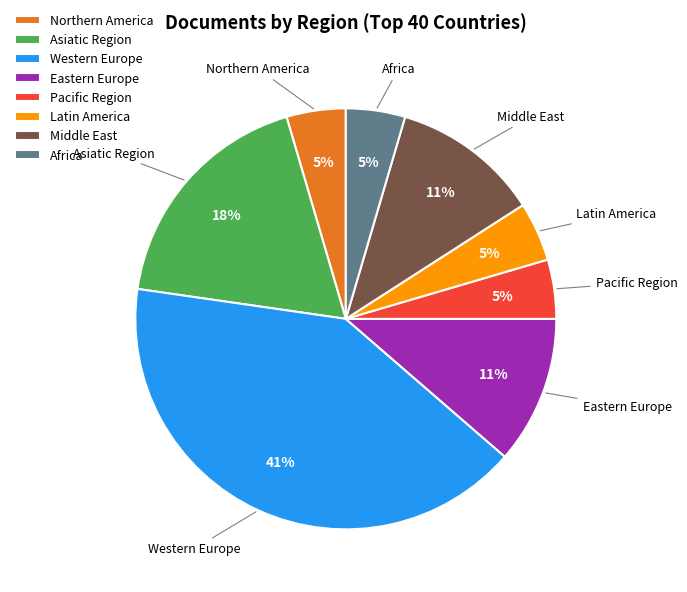

What percentage is the Northern America slice, to the nearest percent?

5%